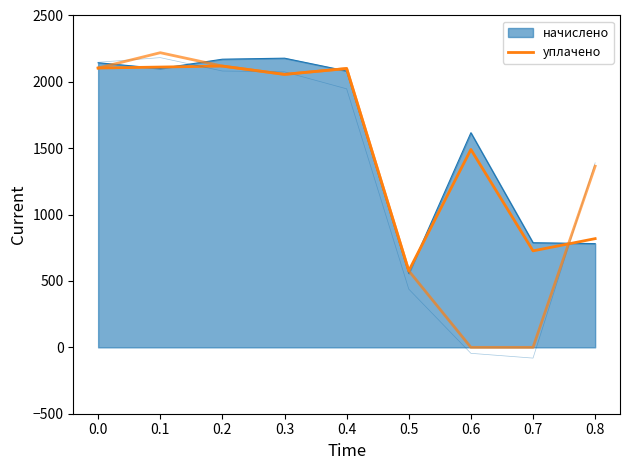

Is it true that the value at 0.4 is 2100.6?

True